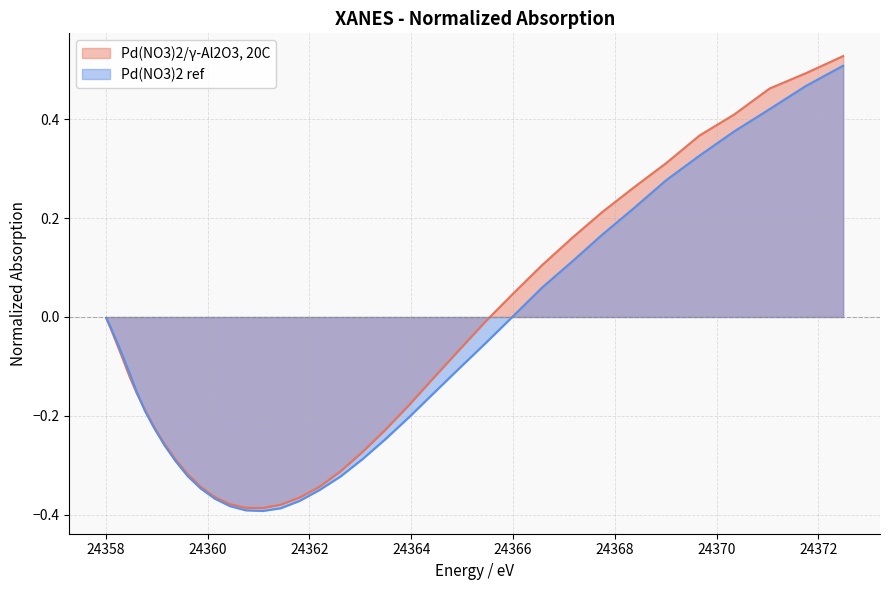

List the series in order of their peak value, highest first.

Pd(NO3)2/γ-Al2O3, 20C, Pd(NO3)2 ref